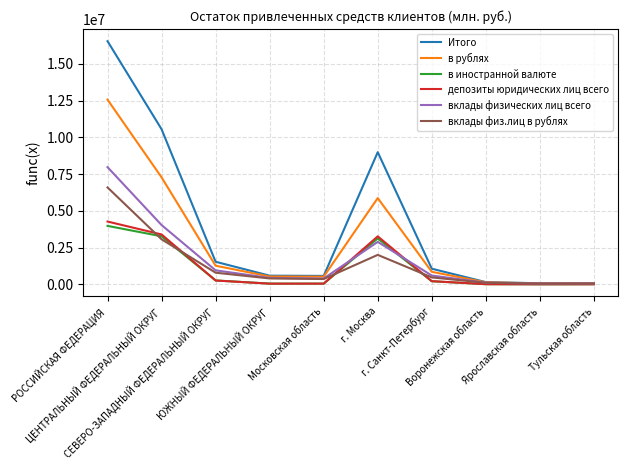

Which series has the largest total across all categories?

Итого